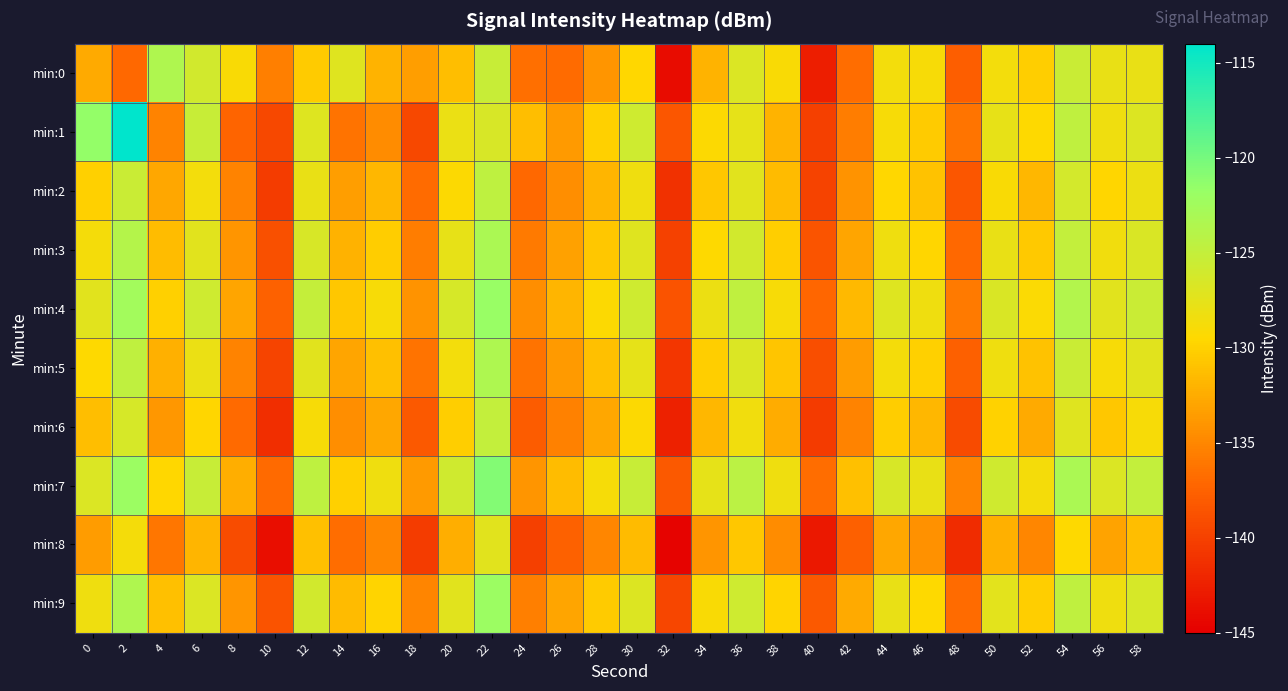

What is the total value across all series at 8?

-1346.4